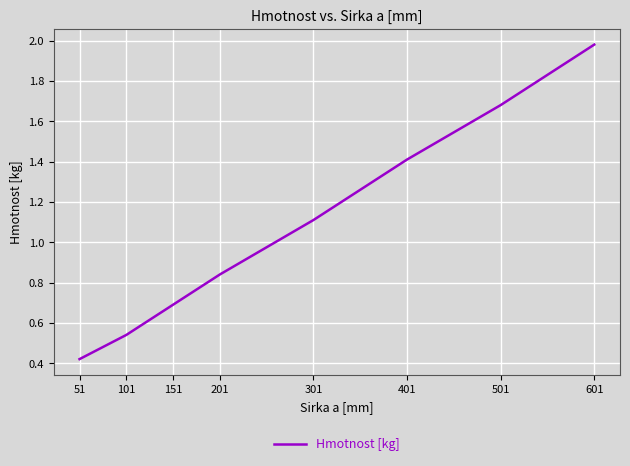

Between 601 and 151, which is larger?

601